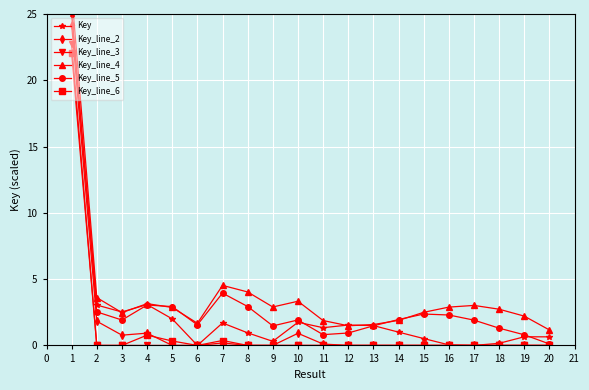

At which category does Key reach its first local peak?

4